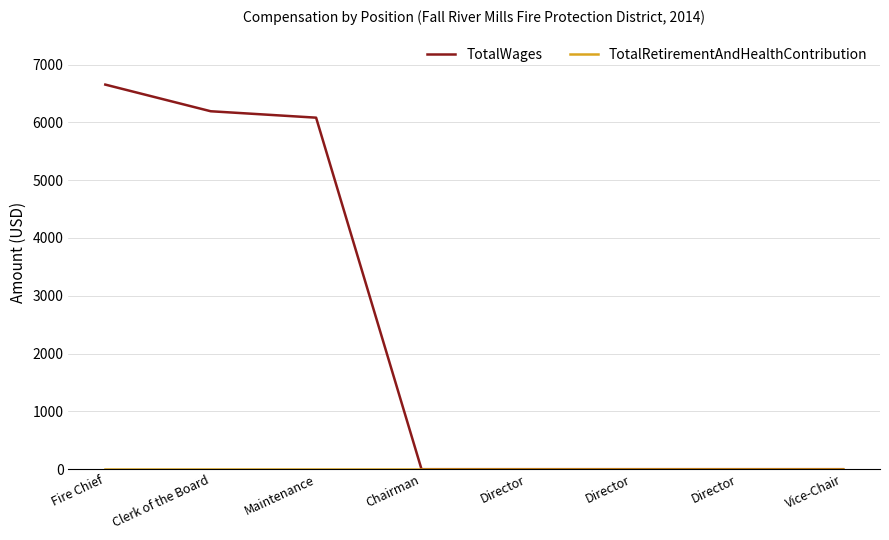

Is this an area chart (filled region under the line)?

No